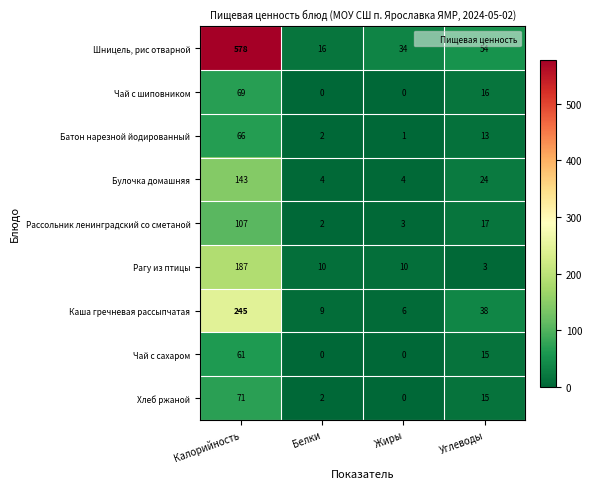

Which series changed the most between Калорийность and Белки?

Шницель, рис отварной